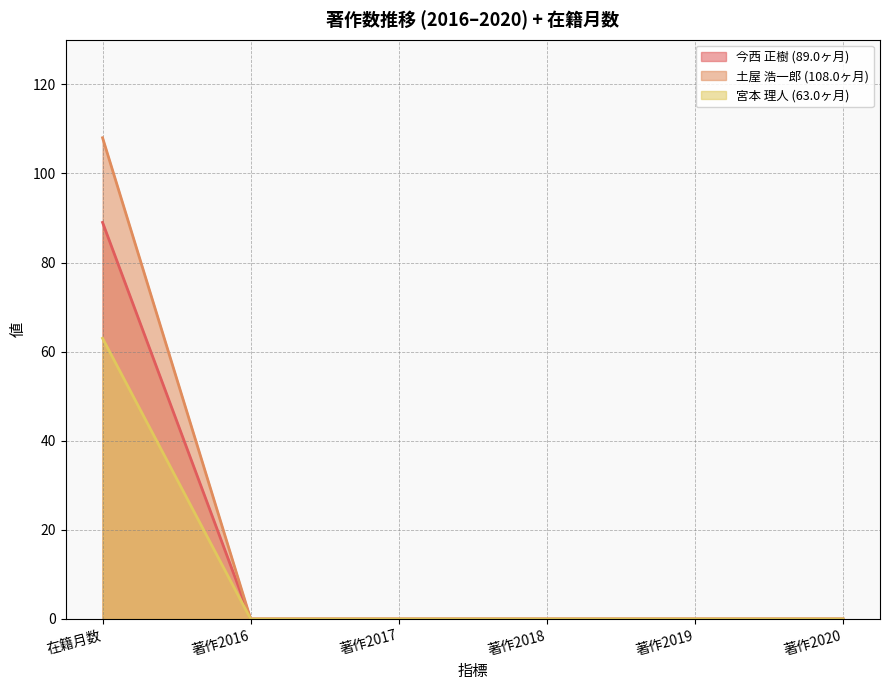

How many data points in 今西 正樹 (89.0ヶ月) are above 0?

1